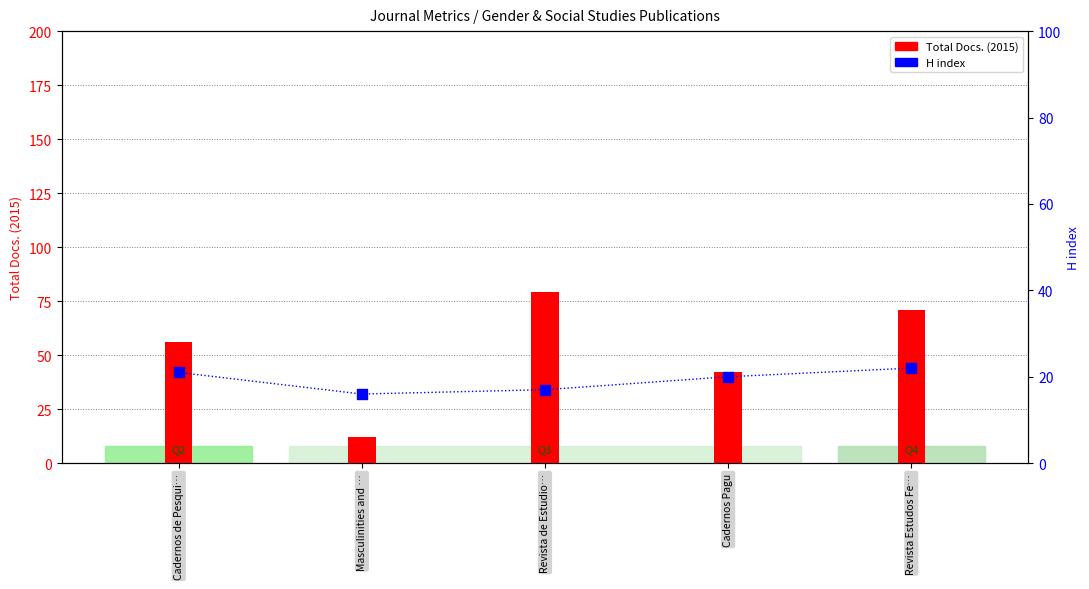

At how many categories does at least one series exceed 55?

3